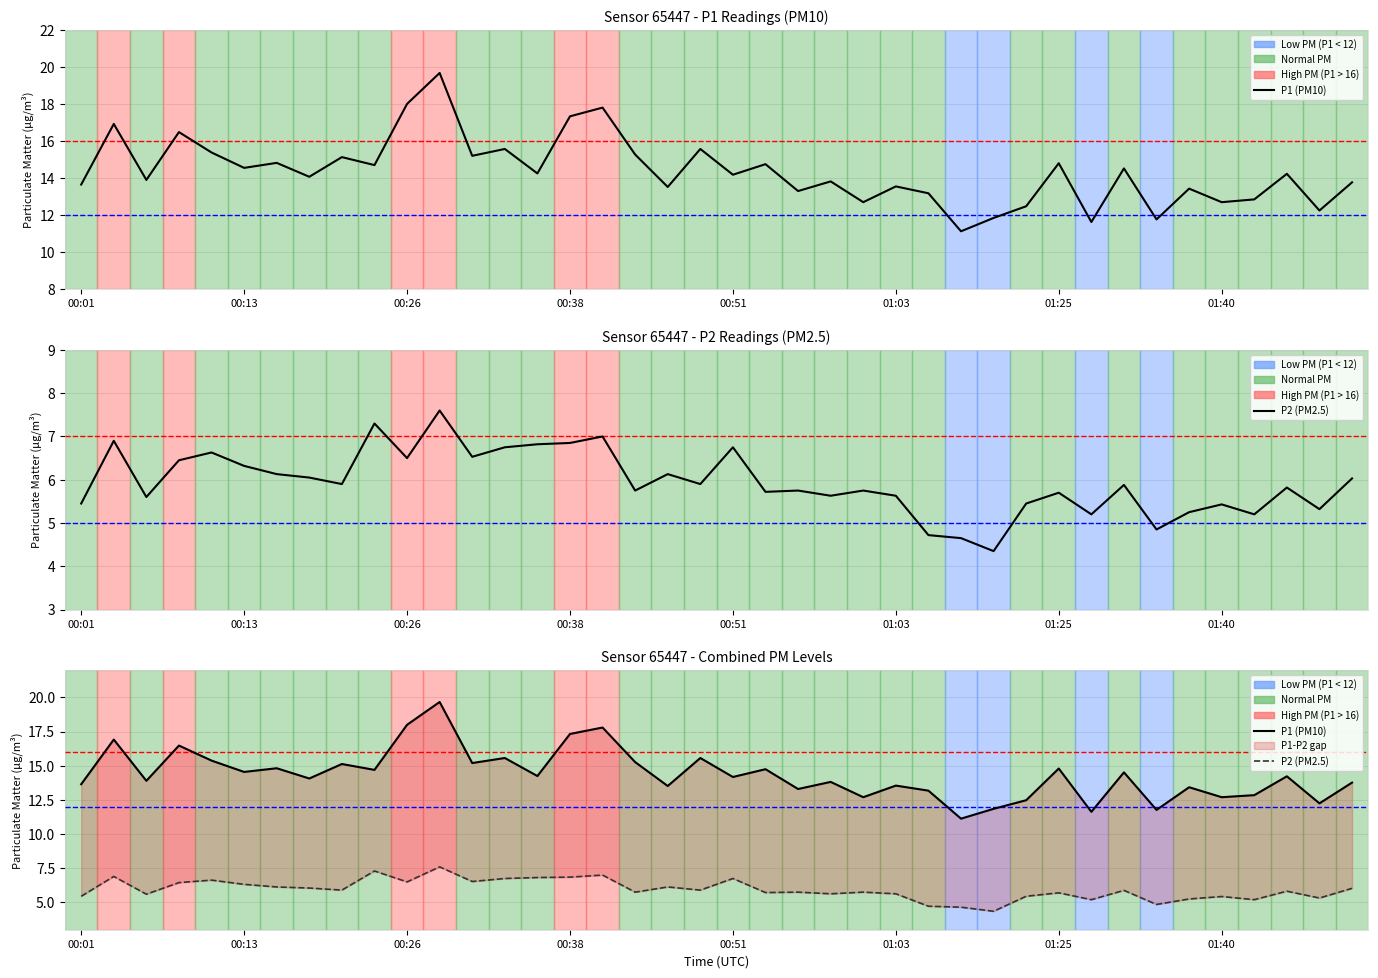

Rank the series at 8 from lowest to highest value.

P2 (PM2.5), P1 (PM10)